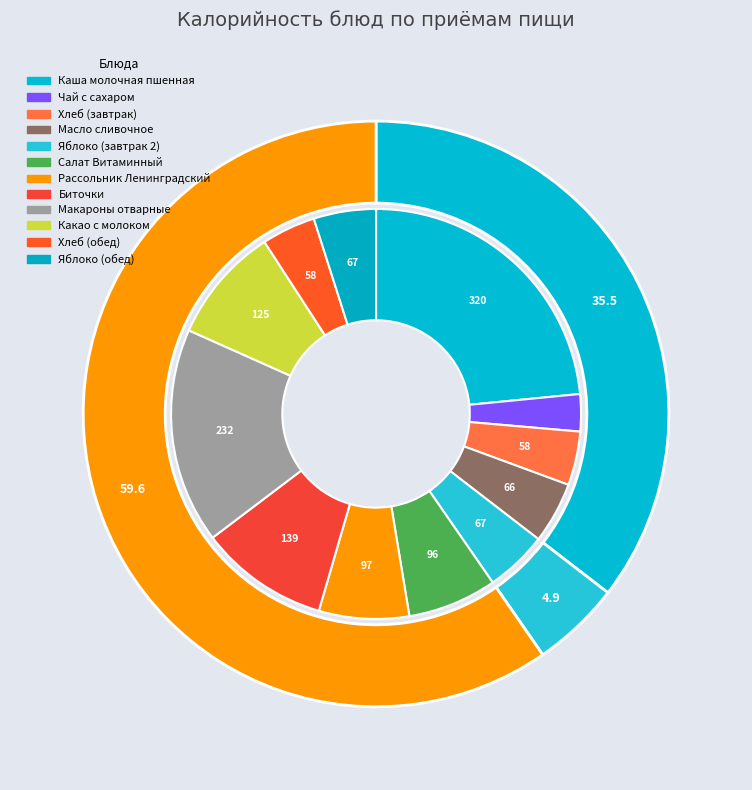

How many slices are in this pie chart?

12